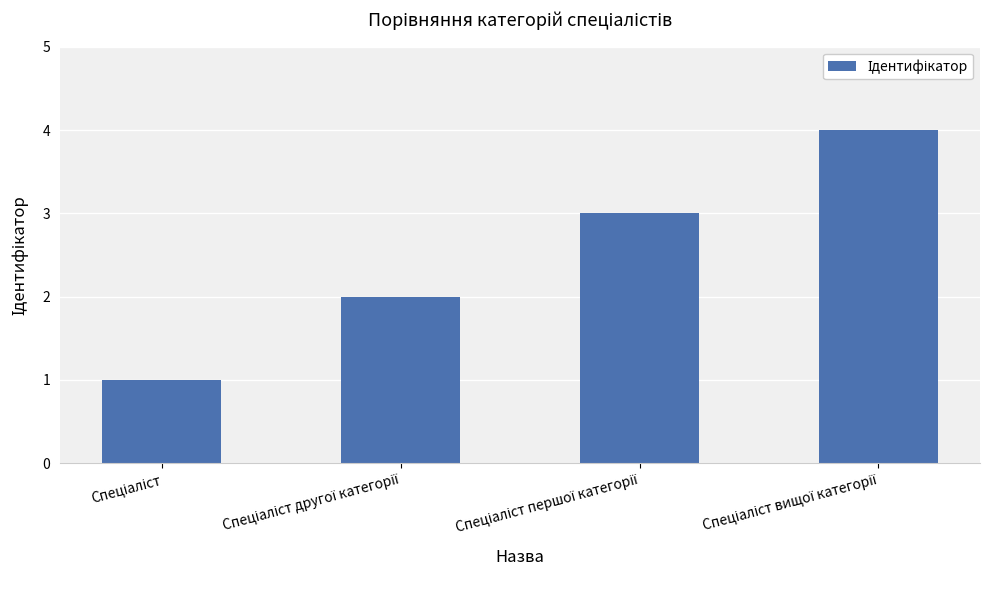

What is the greatest value displayed?

4